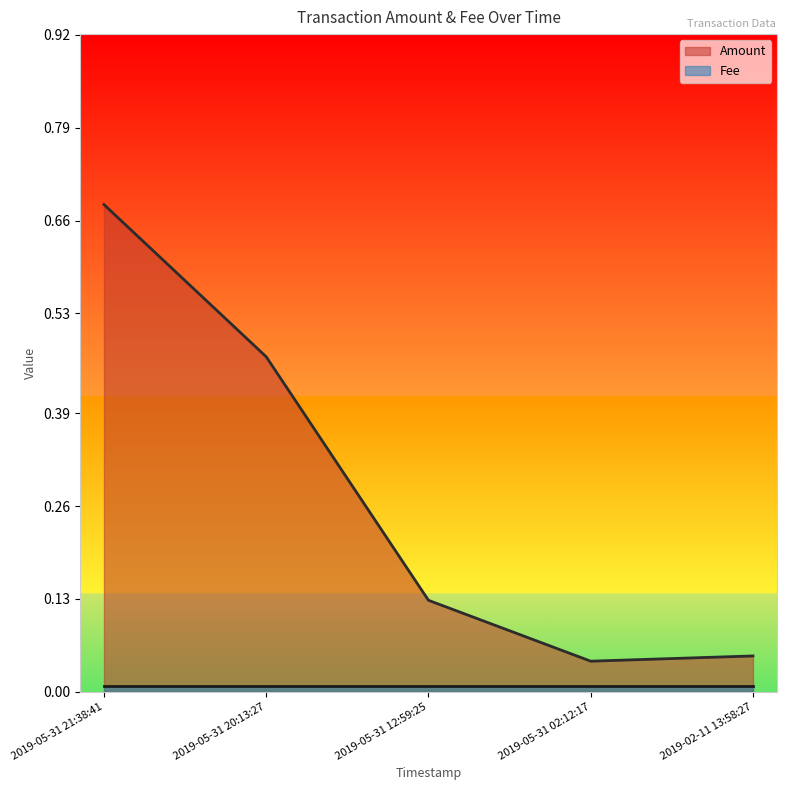

Reading right to left, transcribe all the data shown in this chart.

0.1	0.0	0.1	0.5	0.7